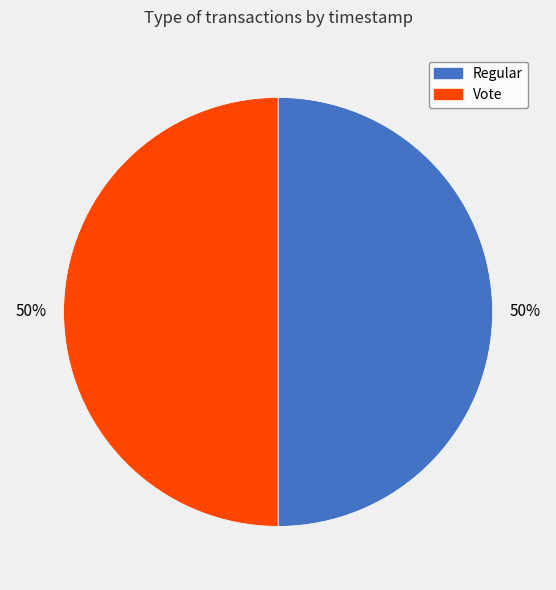

The Regular slice represents 64% of the pie. True or false?

False